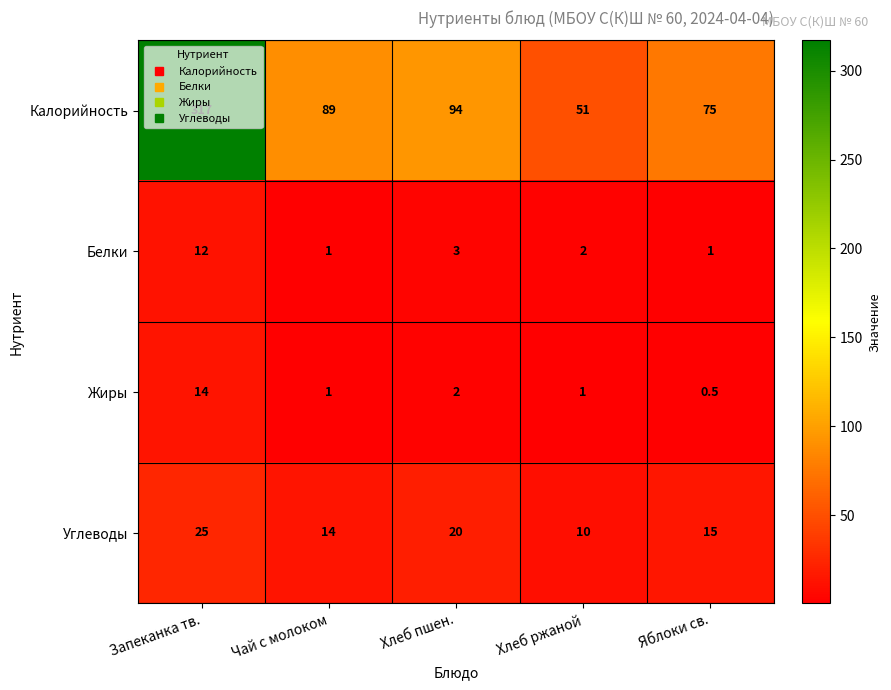

What is the difference between the highest and lowest values at Хлеб ржаной?

50.0